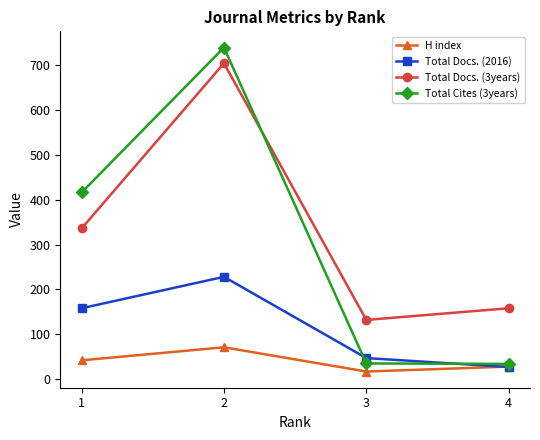

What is the value of the Total Docs. (3years) point at the 3rd from the left?

132